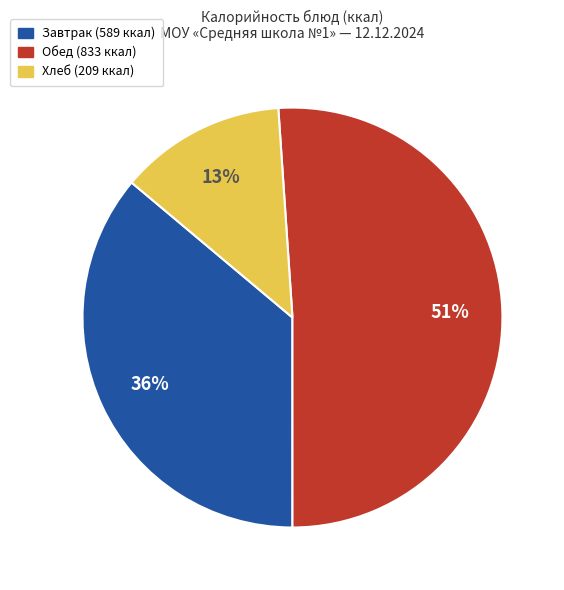

Is there a majority slice in this chart?

Yes